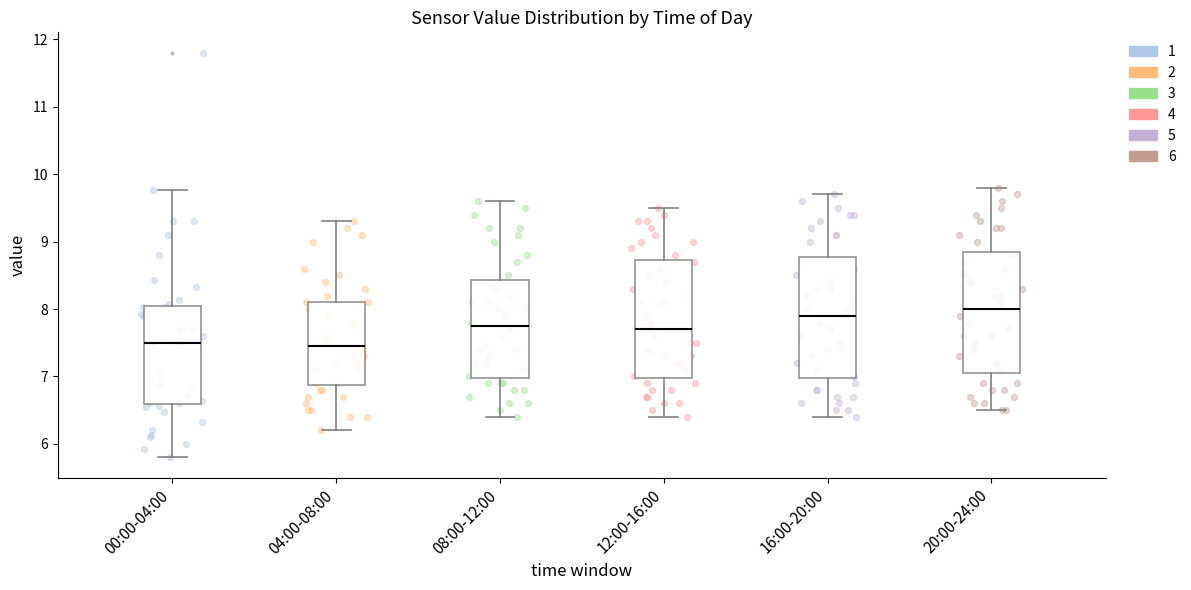

Reading left to right, read every box against the y-axis: the position of its median line, the range the box covers, and the ends of its whiskers. The values are not printed on the chart, so give them approximately, as read against the axis.

00:00-04:00: median 7.5, box 6.6 to 8.0, whiskers 5.8 to 9.8
04:00-08:00: median 7.5, box 6.9 to 8.1, whiskers 6.2 to 9.3
08:00-12:00: median 7.8, box 7.0 to 8.4, whiskers 6.4 to 9.6
12:00-16:00: median 7.7, box 7.0 to 8.7, whiskers 6.4 to 9.5
16:00-20:00: median 7.9, box 7.0 to 8.8, whiskers 6.4 to 9.7
20:00-24:00: median 8.0, box 7.1 to 8.9, whiskers 6.5 to 9.8